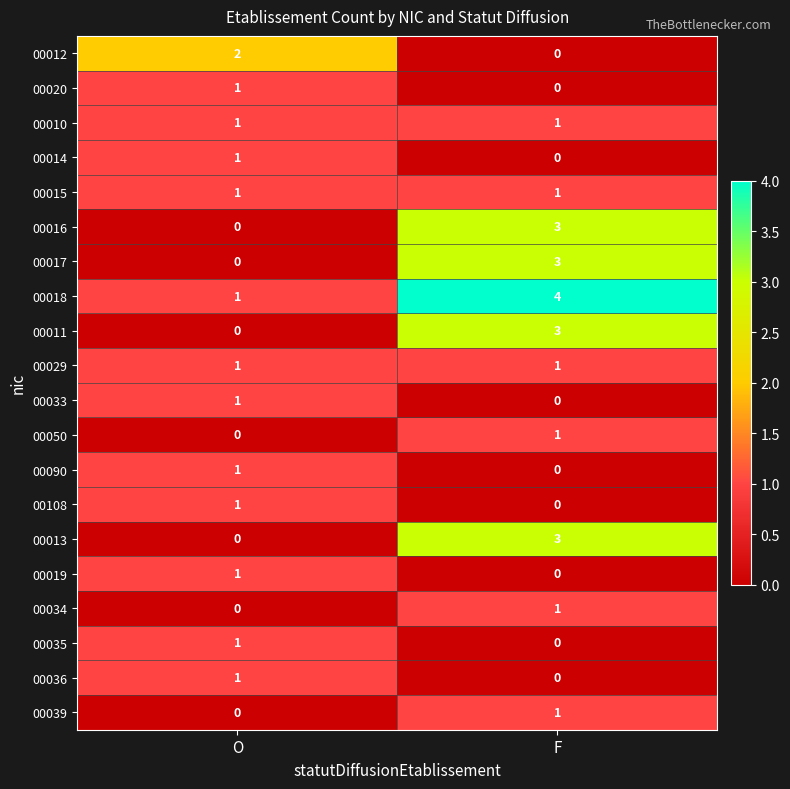

Which category has the lowest value in the 00016 series?

O